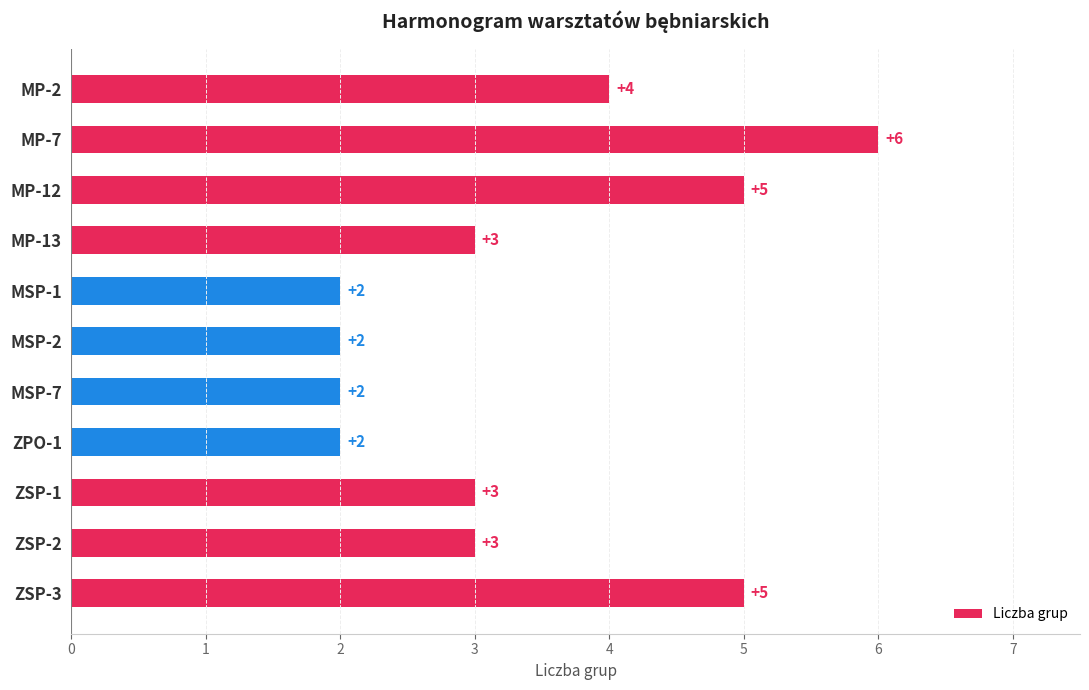

What is the minimum value shown in the chart?

2